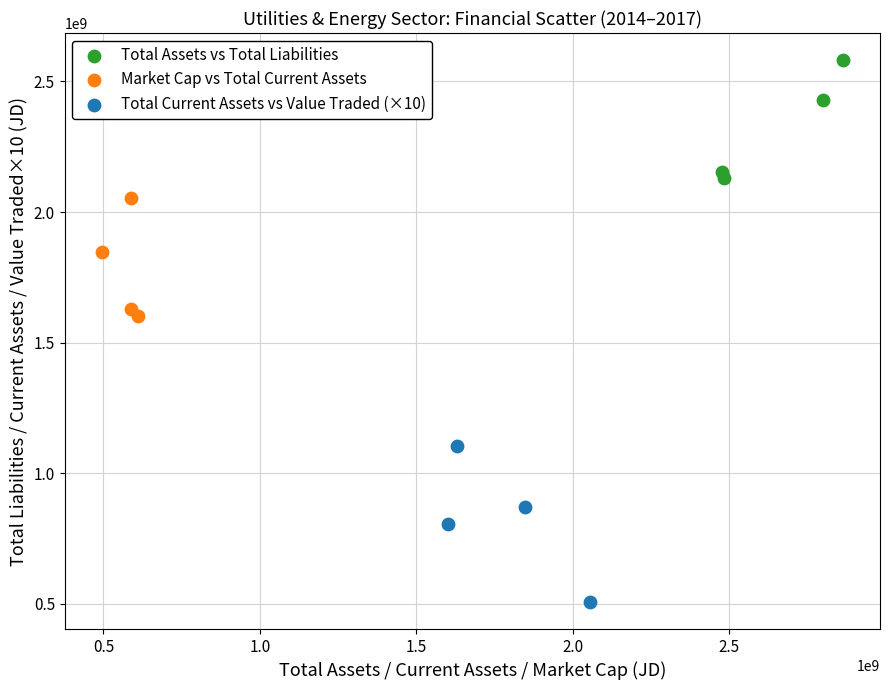

Which series contains the highest Y value?

Total Assets vs Total Liabilities